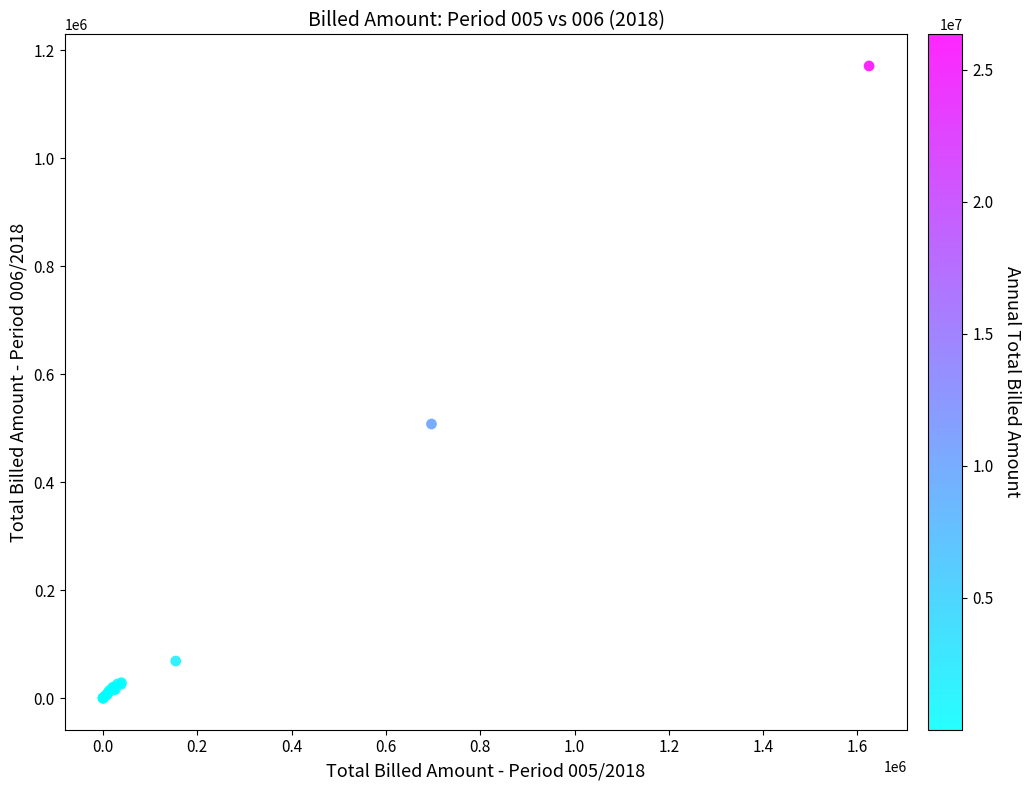

What Y value in the scatter plot is closest to 585629?

507877.1